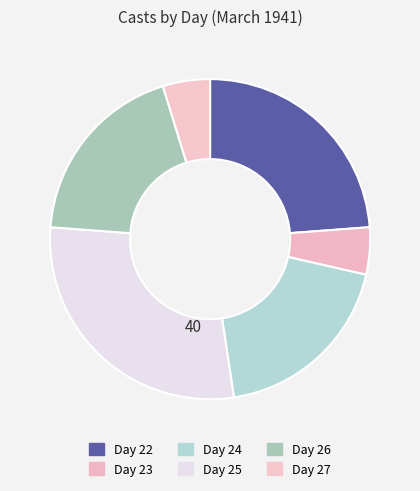

Is Day 22 the majority of the pie?

No